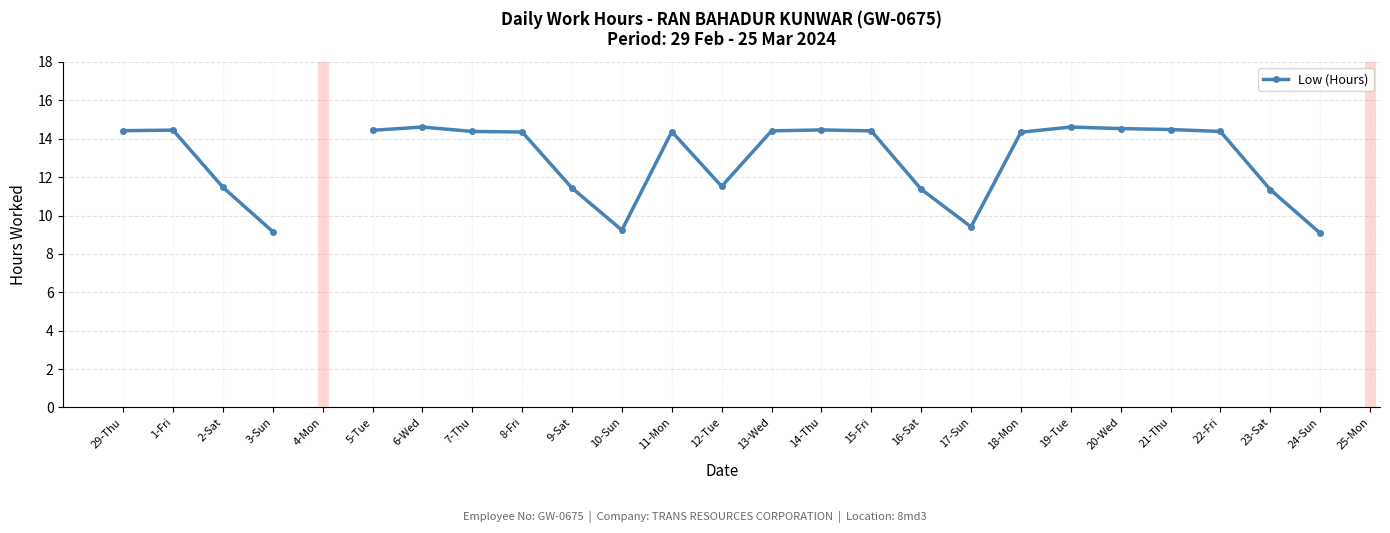

What value does the data have at 6-Wed?

14.6